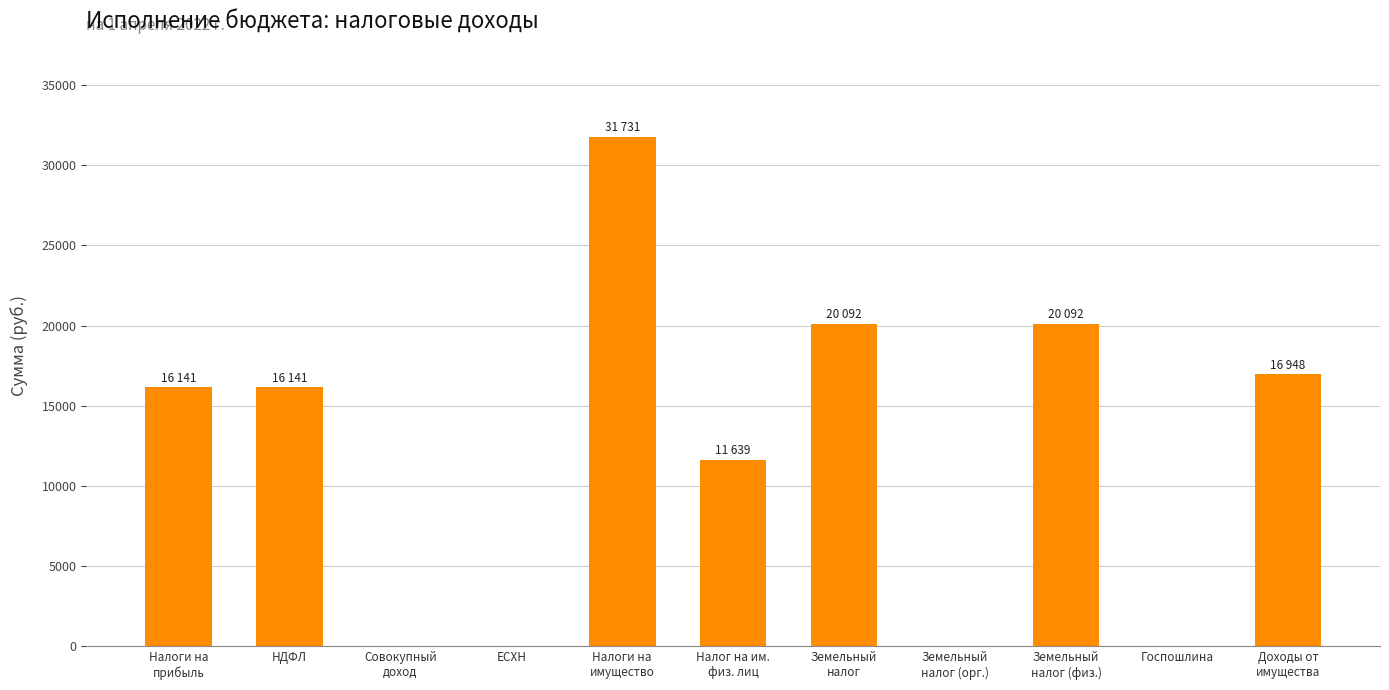

What is the greatest value displayed?

31731.0